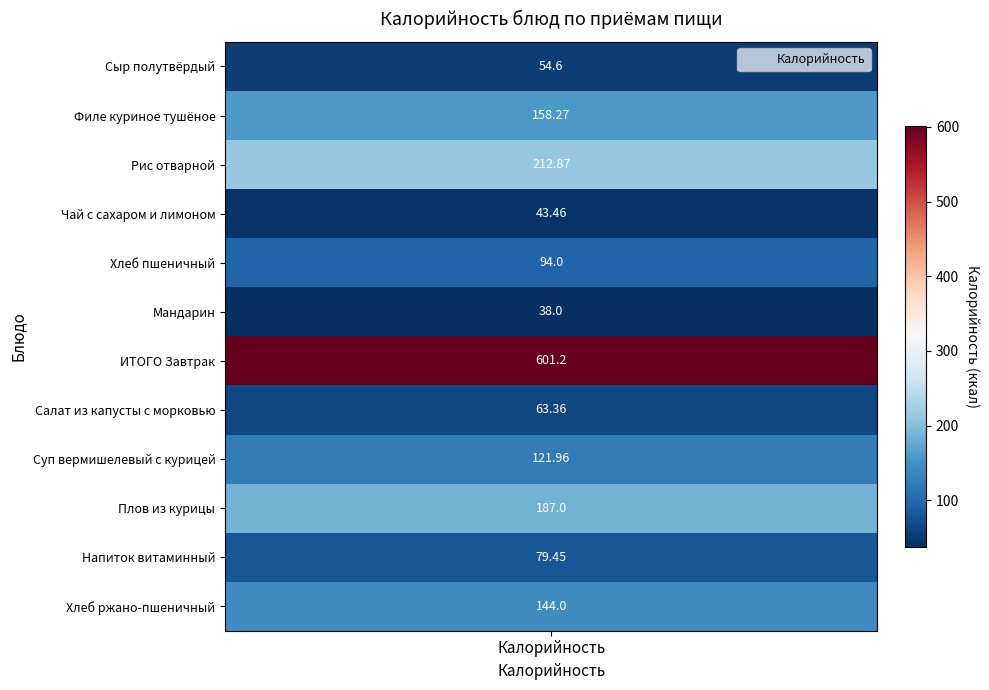

Reading left to right, what are all the values shown in this chart?

54.6	158.3	212.9	43.5	94.0	38.0	601.2	63.4	122.0	187.0	79.5	144.0